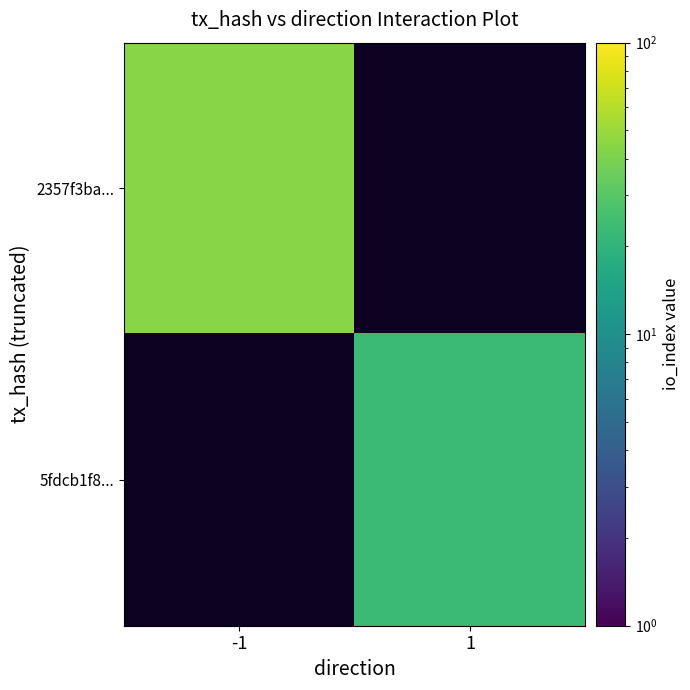

Which category has the highest value across all series?

-1